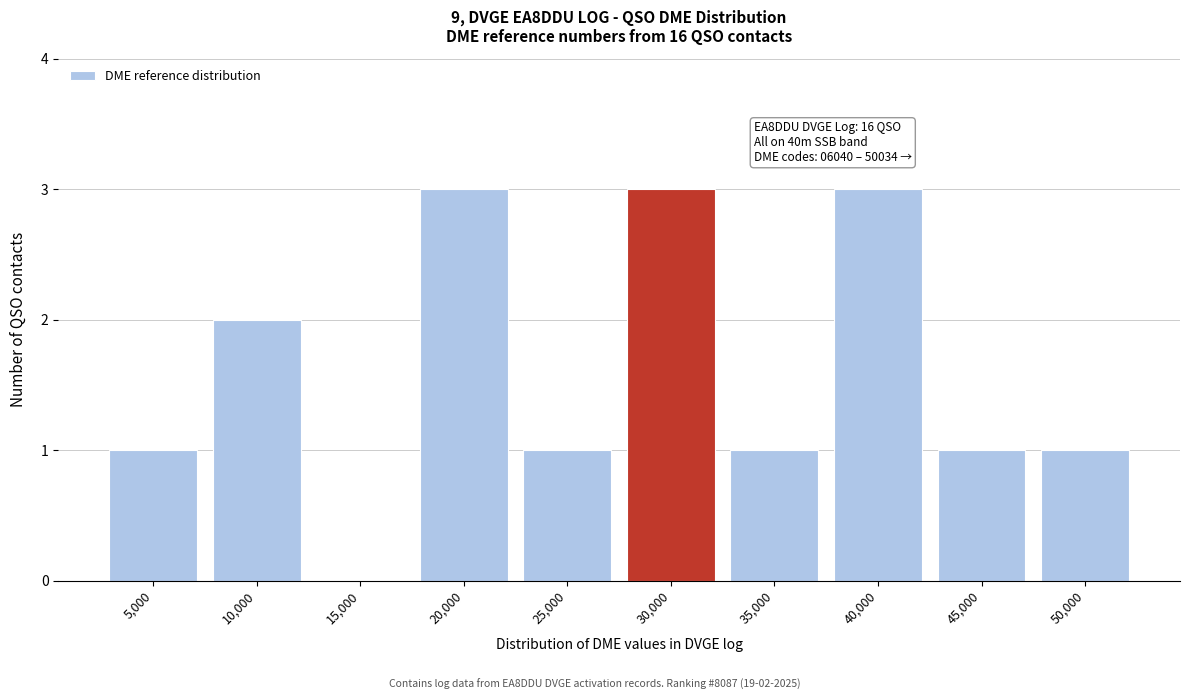

Reading left to right, extract all data points from this chart.

5,000=1	10,000=2	15,000=0	20,000=3	25,000=1	30,000=3	35,000=1	40,000=3	45,000=1	50,000=1